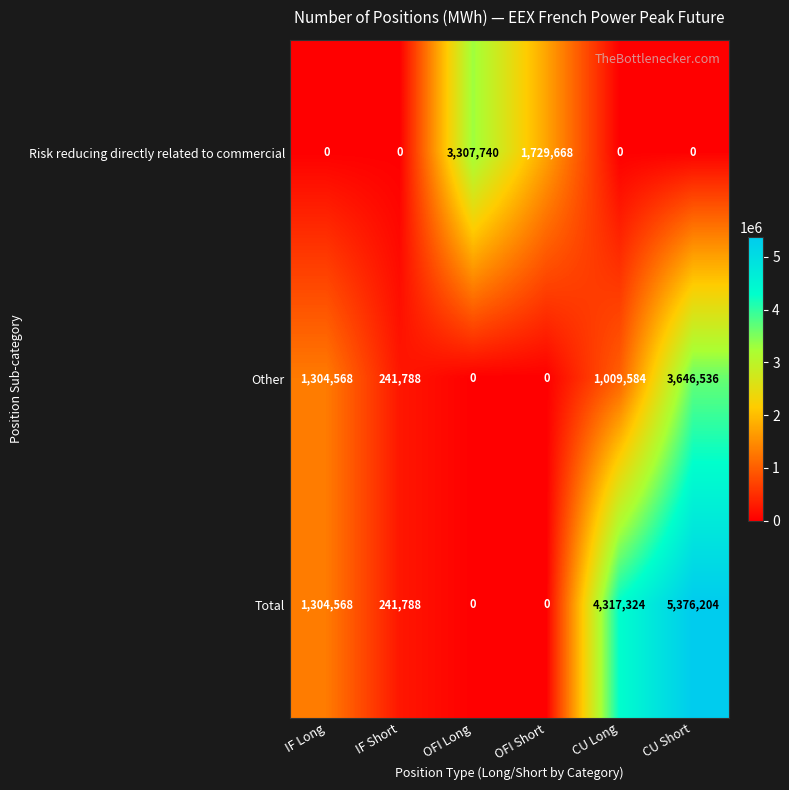

Where is Total nearest to the value 2688102?

IF Long